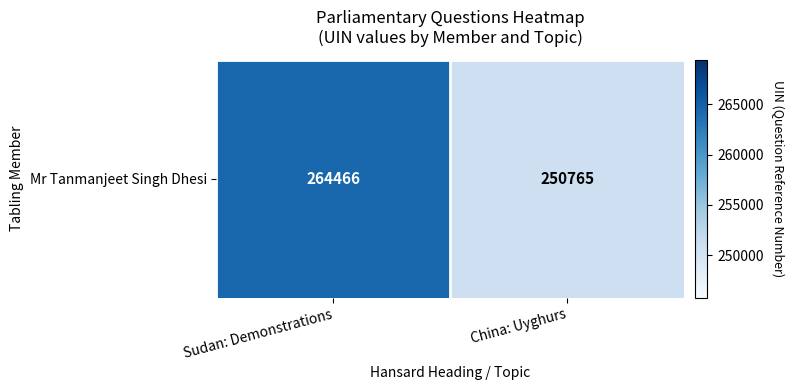

What is the sum of all values?

515231